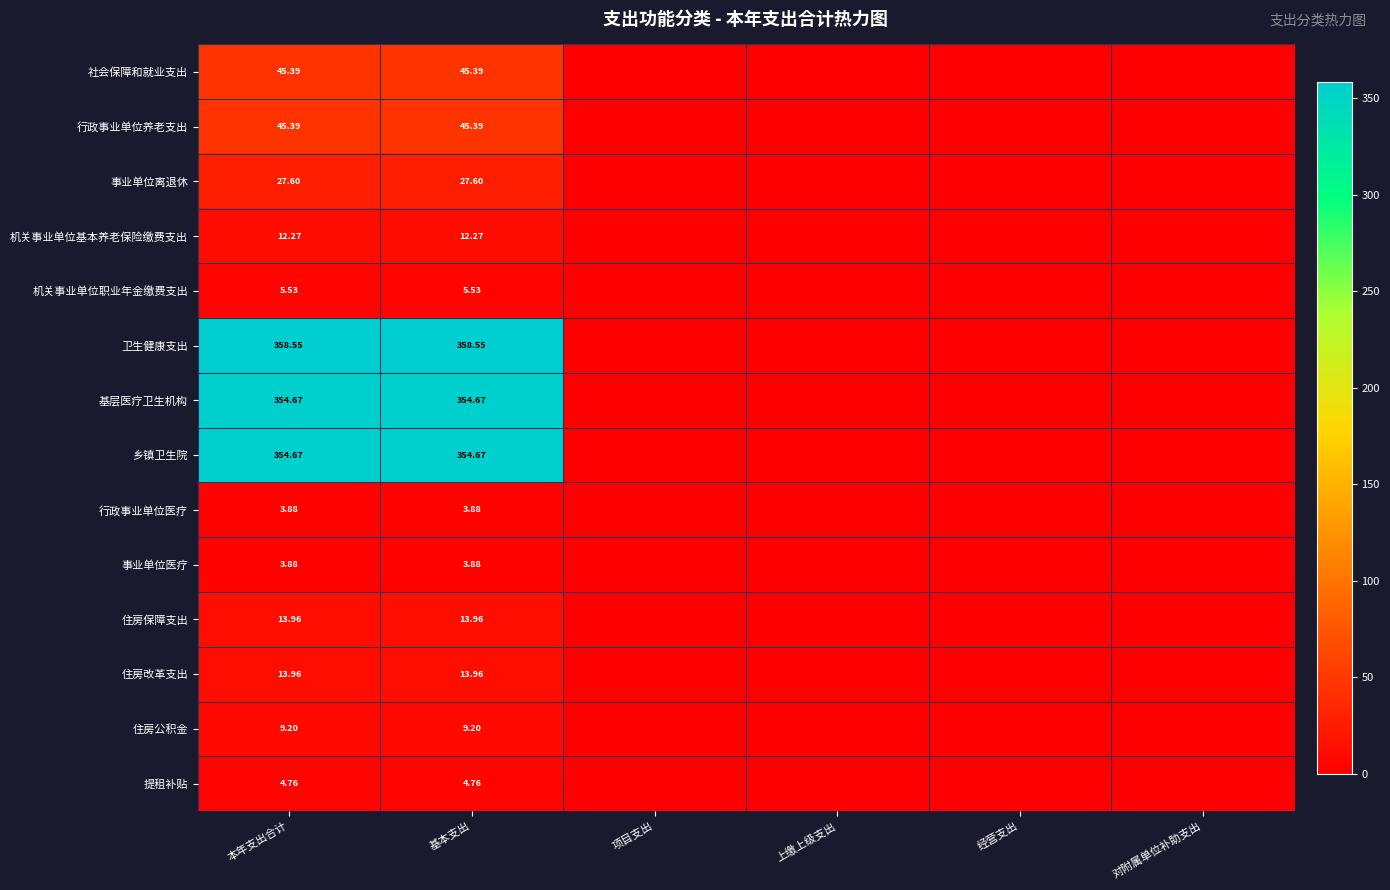

At which category is the sum across all series the highest?

本年支出合计